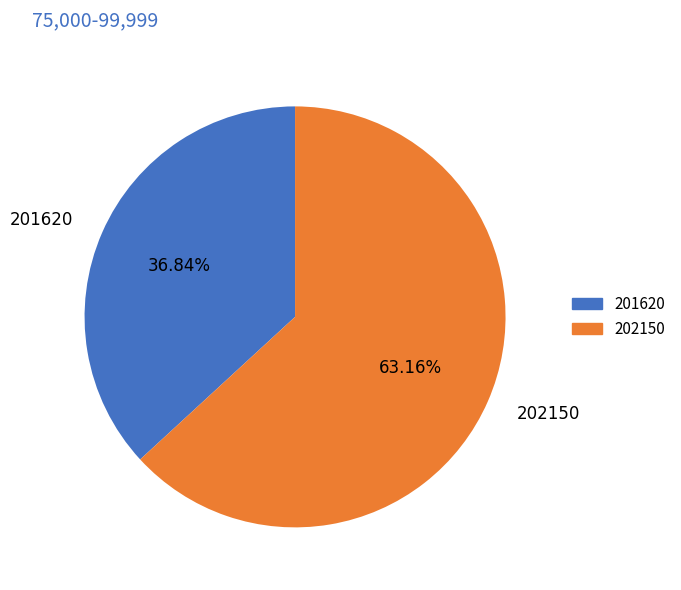

To the nearest percent, what is the difference between the 202150 and 201620 slice percentages?

26%